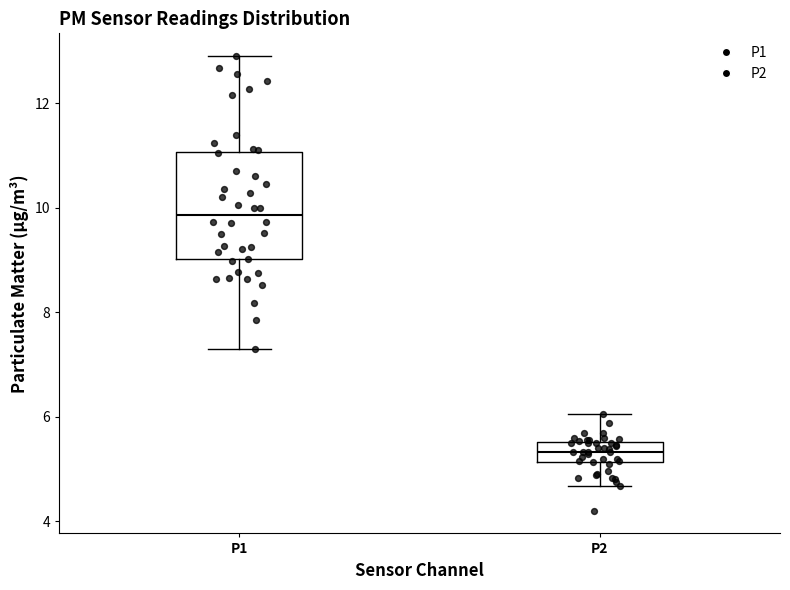

Reading left to right, transcribe this box plot: for each box, give where its median line is, the range the box spans, and where its two whiskers end, as read against the y-axis. The values are not printed on the chart, so give them approximately, as read against the axis.

P1: median 9.8, box 9.0 to 11.0, whiskers 7.4 to 13.0
P2: median 5.4, box 5.2 to 5.6, whiskers 4.6 to 6.0